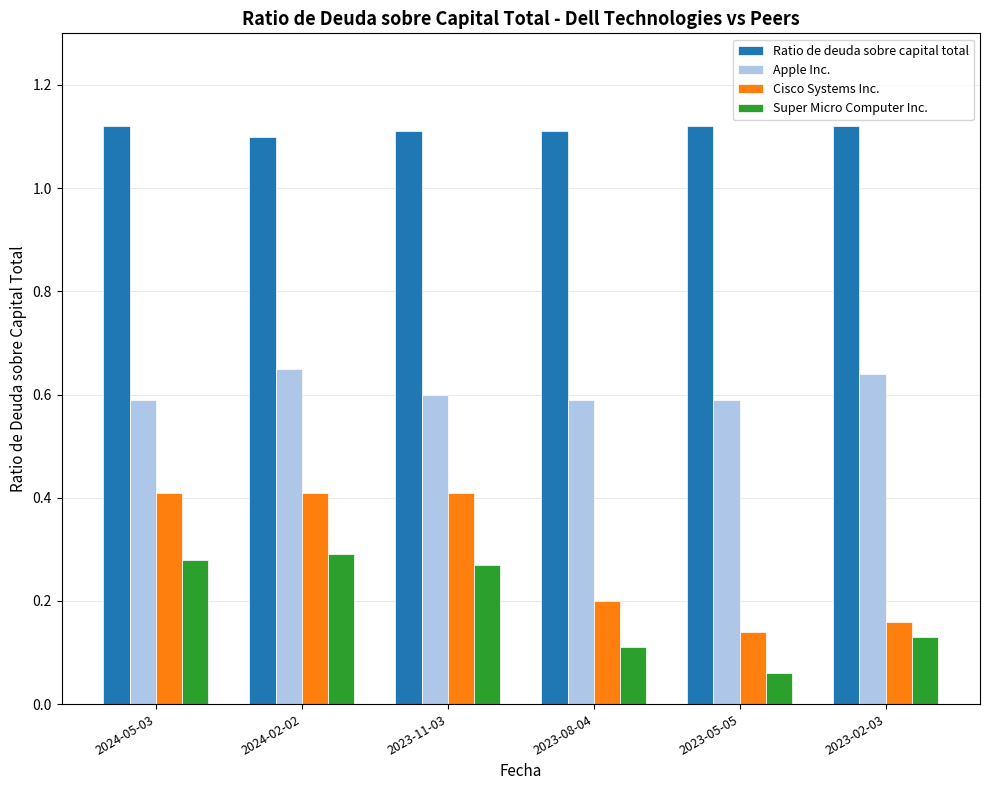

What is the sum of the Apple Inc. values at 2024-05-03 and 2023-08-04?

1.2